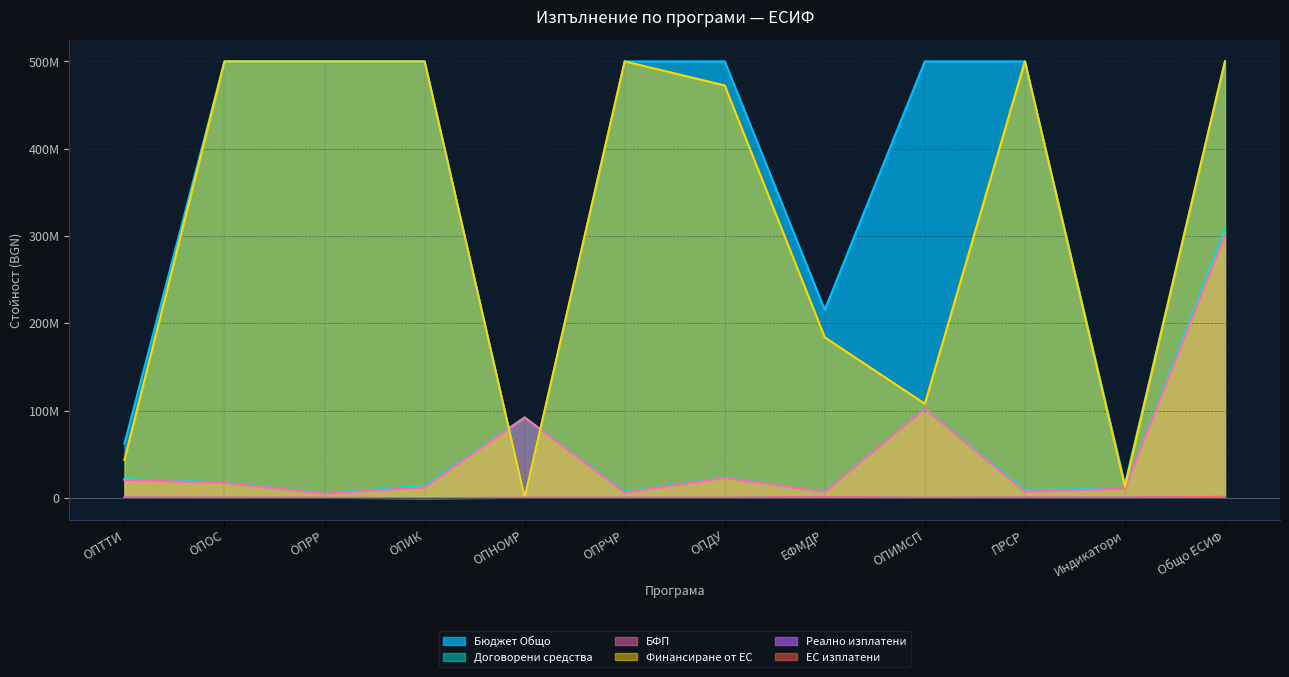

List the series in order of their peak value, highest first.

Договорени средства, БФП, Реално изплатени, ЕС изплатени